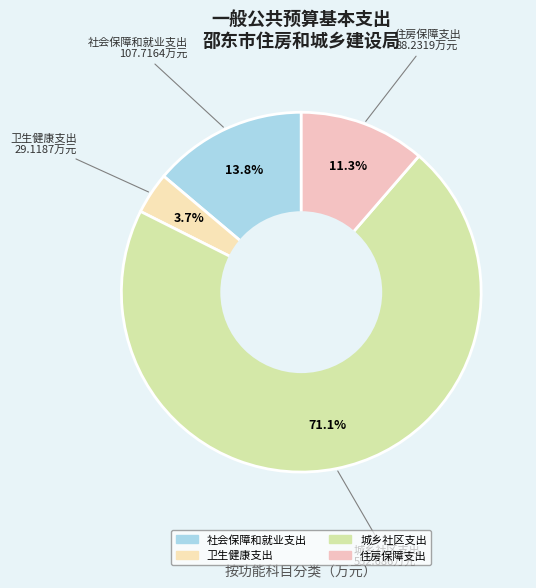

True or false: 社会保障和就业支出 accounts for 8% of the total.

False